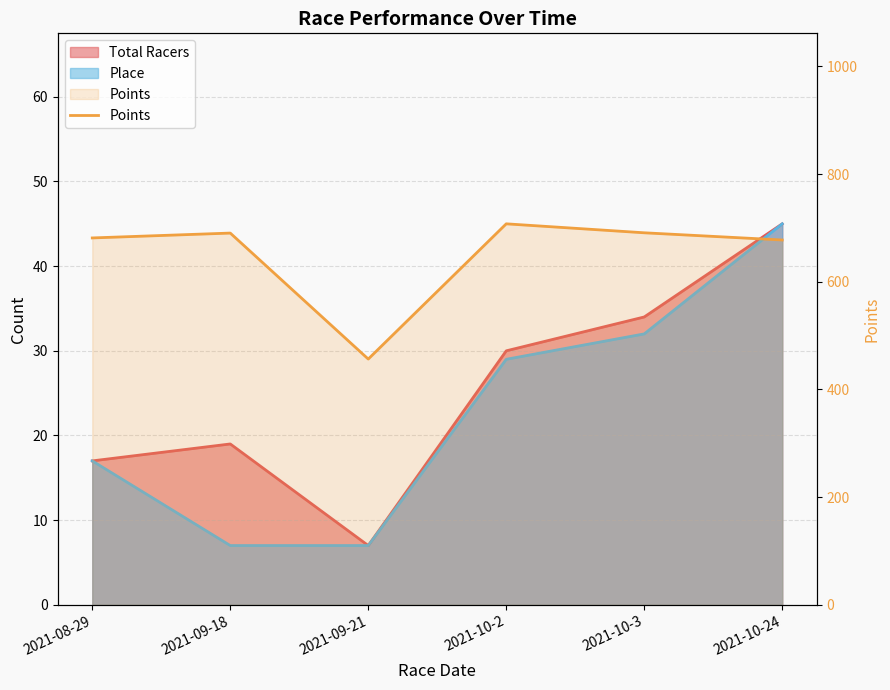

At which category does the chart reach its peak across all series?

2021-10-2